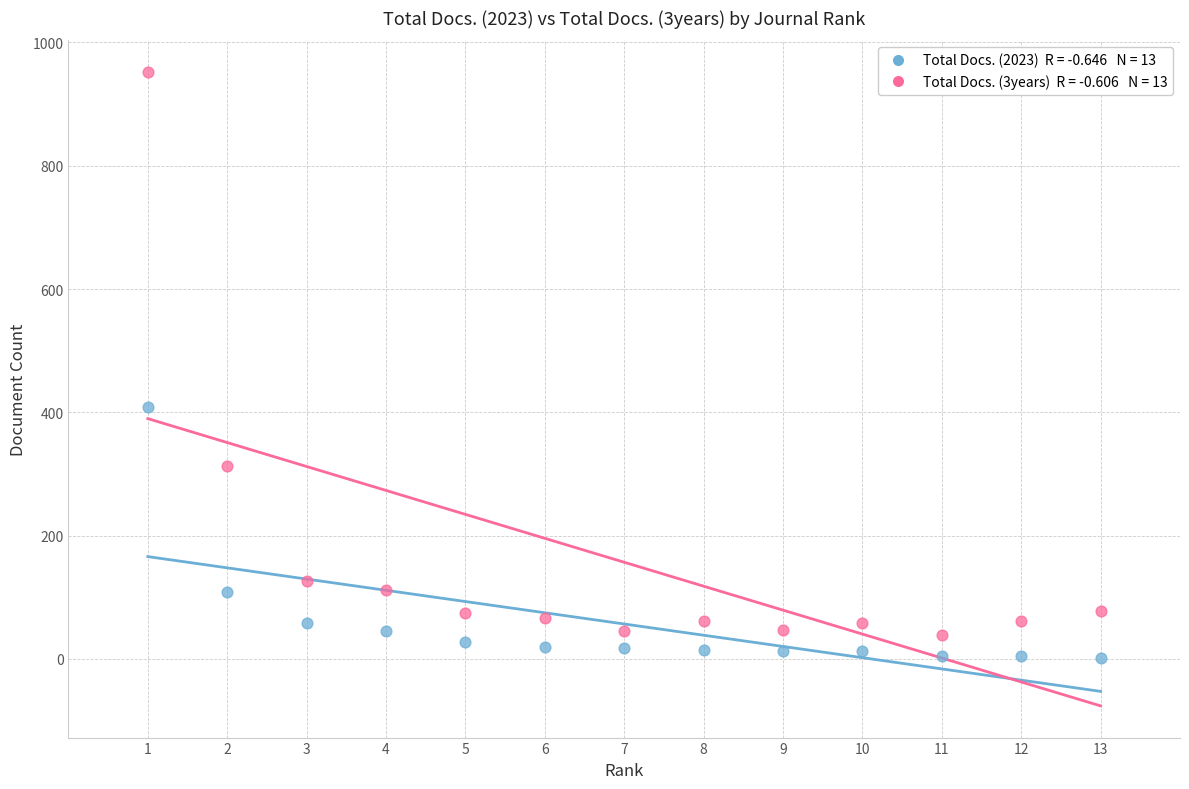

Across all series, what Y value is closest to 476?

409